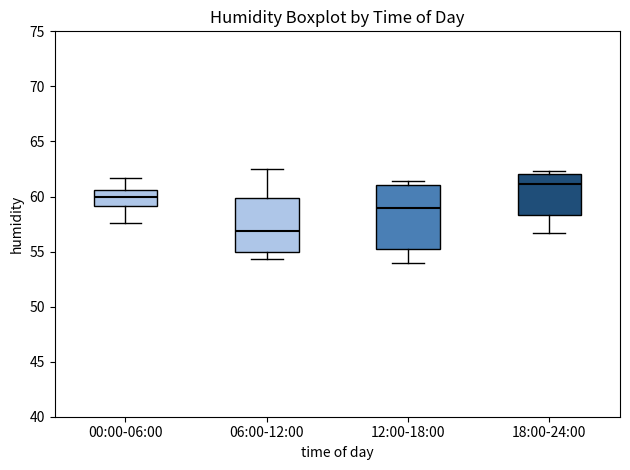

Reading left to right, read every box against the y-axis: the position of its median line, the range the box covers, and the ends of its whiskers. The values are not printed on the chart, so give them approximately, as read against the axis.

00:00-06:00: median 60.0, box 59.0 to 60.5, whiskers 57.5 to 61.5
06:00-12:00: median 57.0, box 55.0 to 60.0, whiskers 54.5 to 62.5
12:00-18:00: median 59.0, box 55.0 to 61.0, whiskers 54.0 to 61.5
18:00-24:00: median 61.0, box 58.5 to 62.0, whiskers 56.5 to 62.5